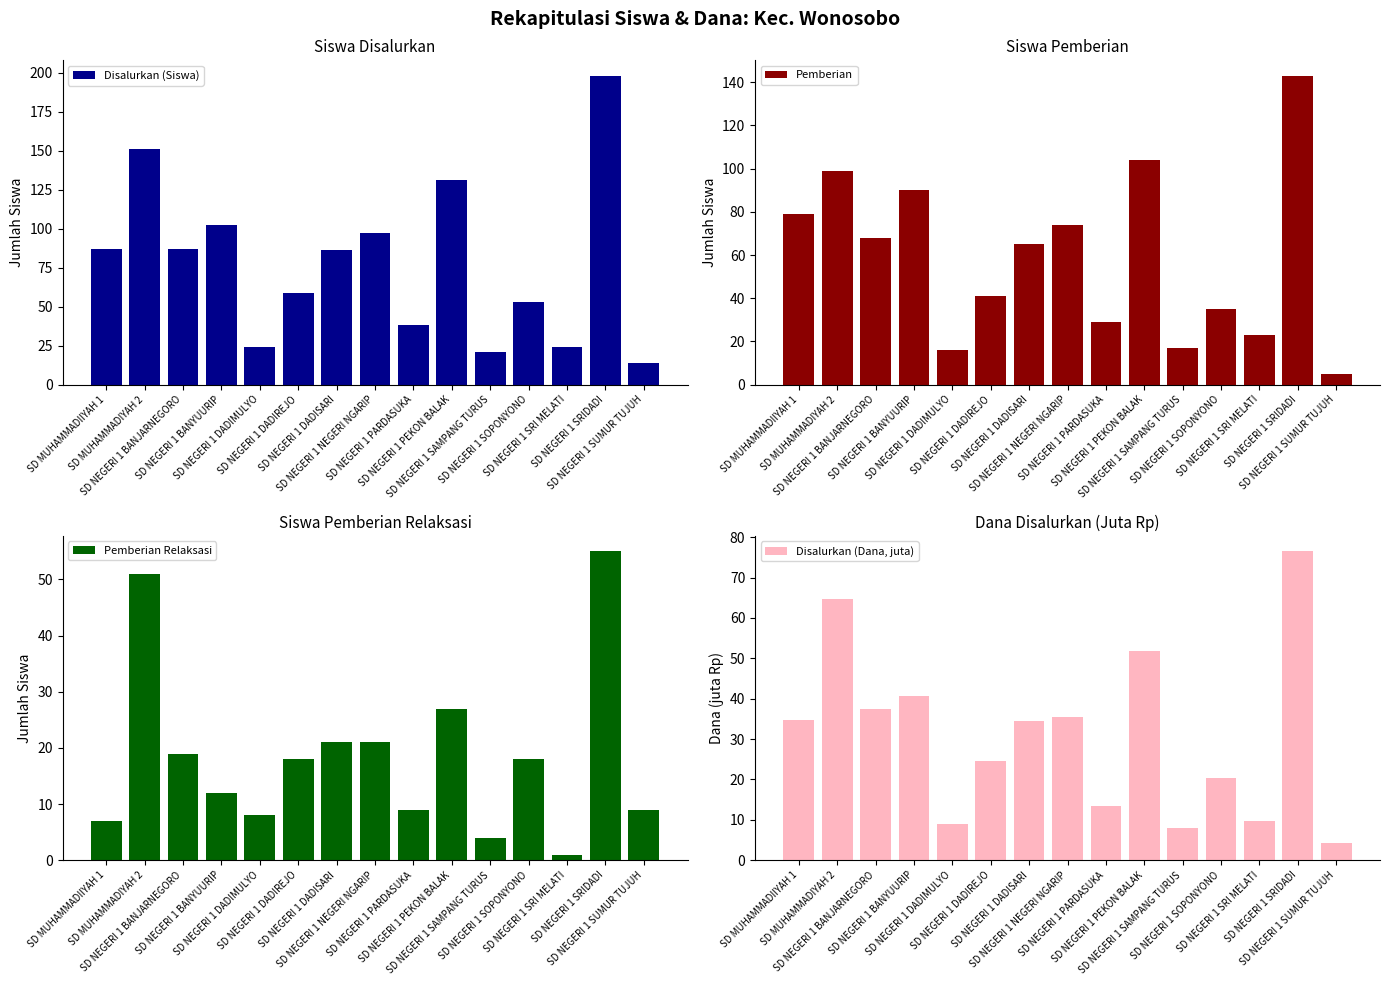

List the series in order of their overall mean, highest first.

Disalurkan (Siswa), Pemberian, Disalurkan (Dana, juta), Pemberian Relaksasi